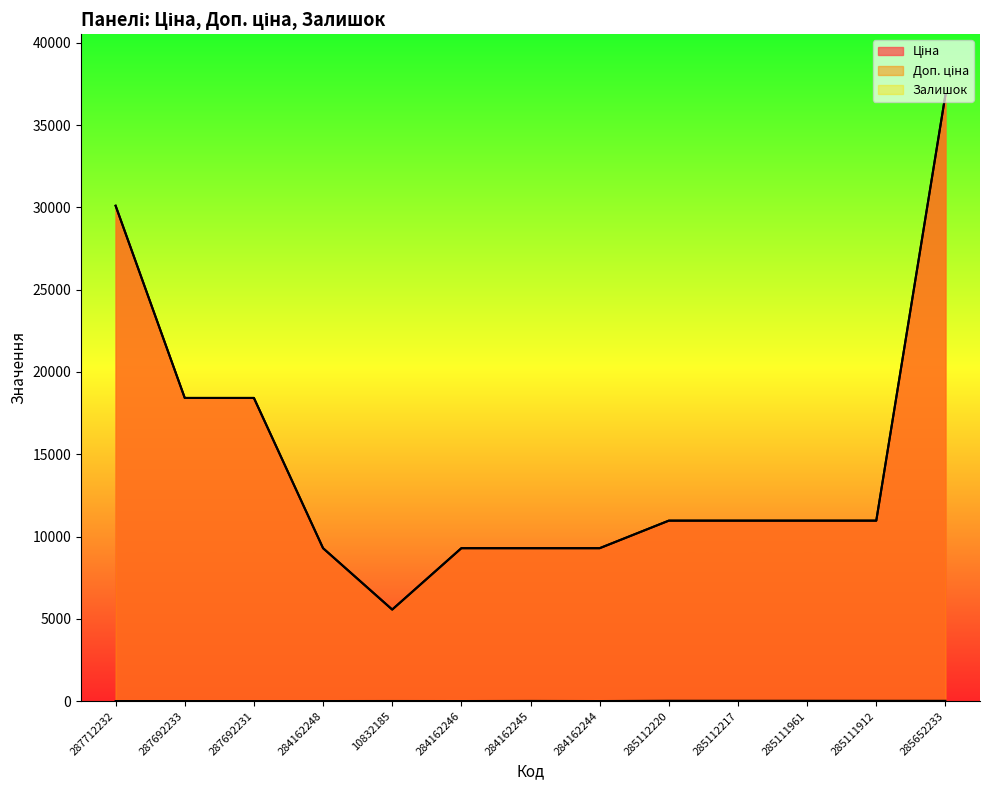

What is the label of the 11th point from the left?

285111961